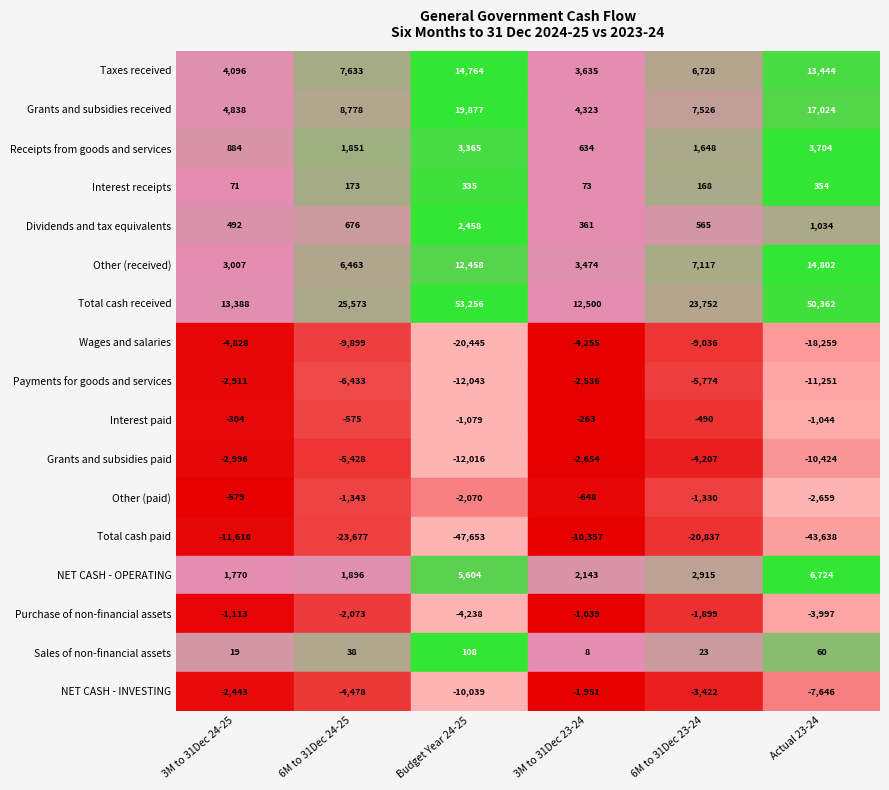

True or false: Interest receipts has a value of 38 at Dividends and tax equivalents.

False